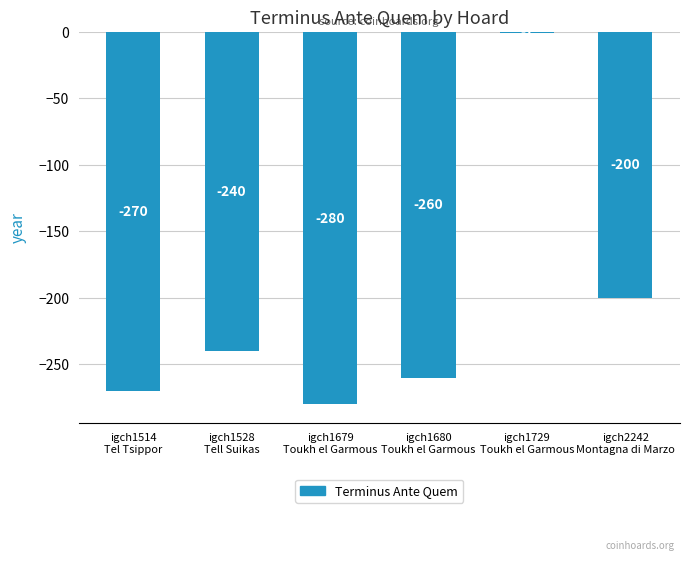

What is the label of the 5th bar from the left?

igch1729
Toukh el Garmous